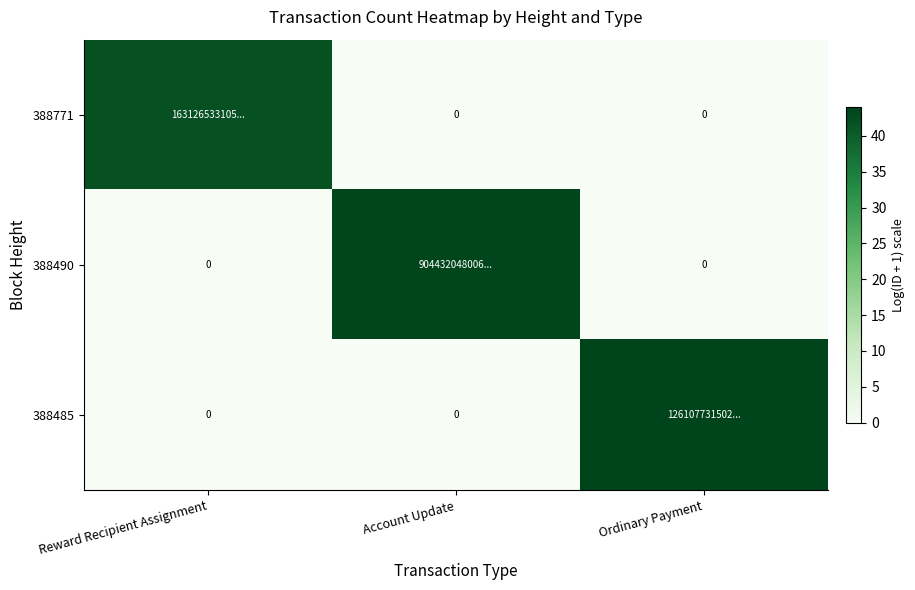

What is the difference between the 388485 values at Account Update and Ordinary Payment?

44.0